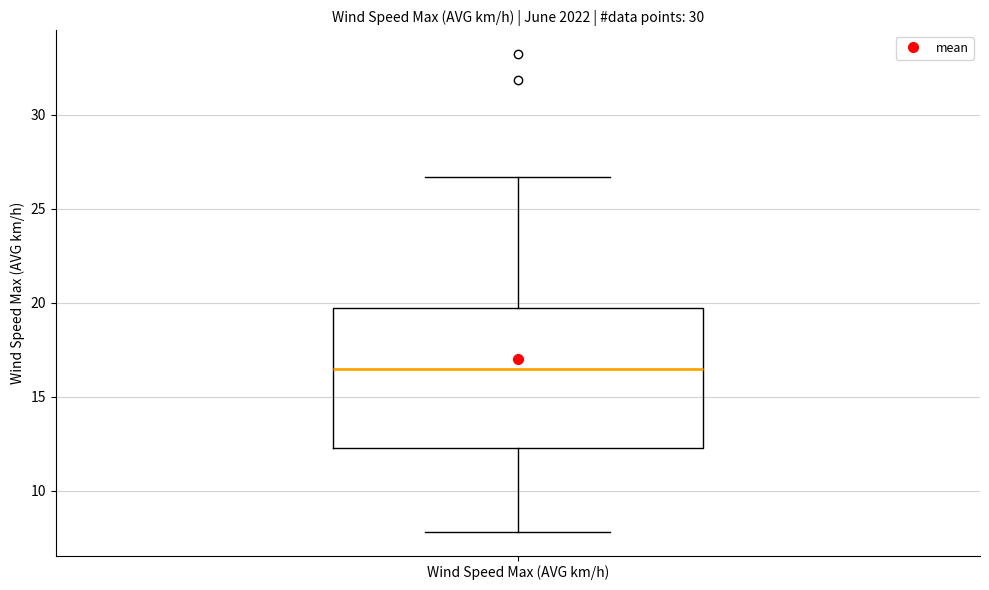

Transcribe this box plot: give where the median line is, the range the box spans, and where the two whiskers end, as read against the y-axis. The values are not printed on the chart, so give them approximately, as read against the axis.

median 16.5, box 12.5 to 19.5, whiskers 8.0 to 26.5